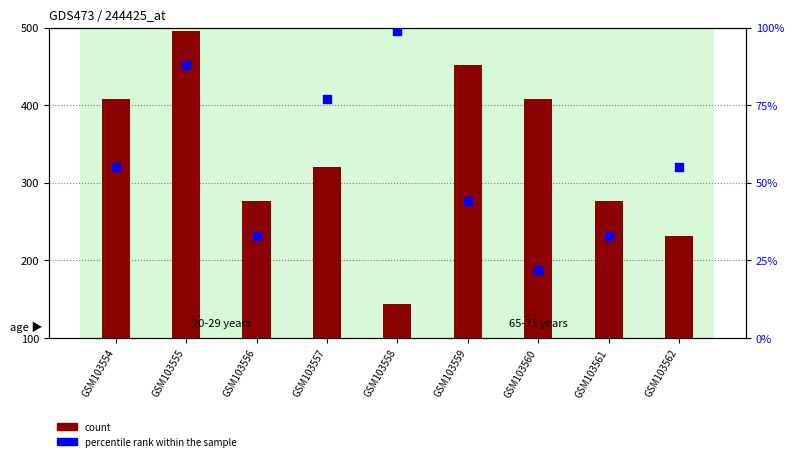

At which category is the sum across all series the highest?

GSM103555